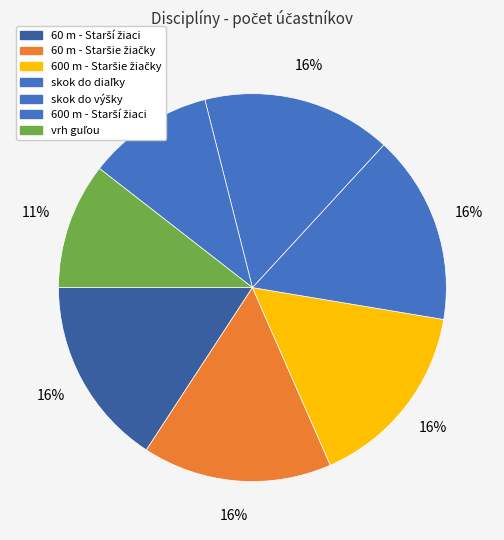

Which slice is the smallest?

skok do diaľky - Starší žiaci